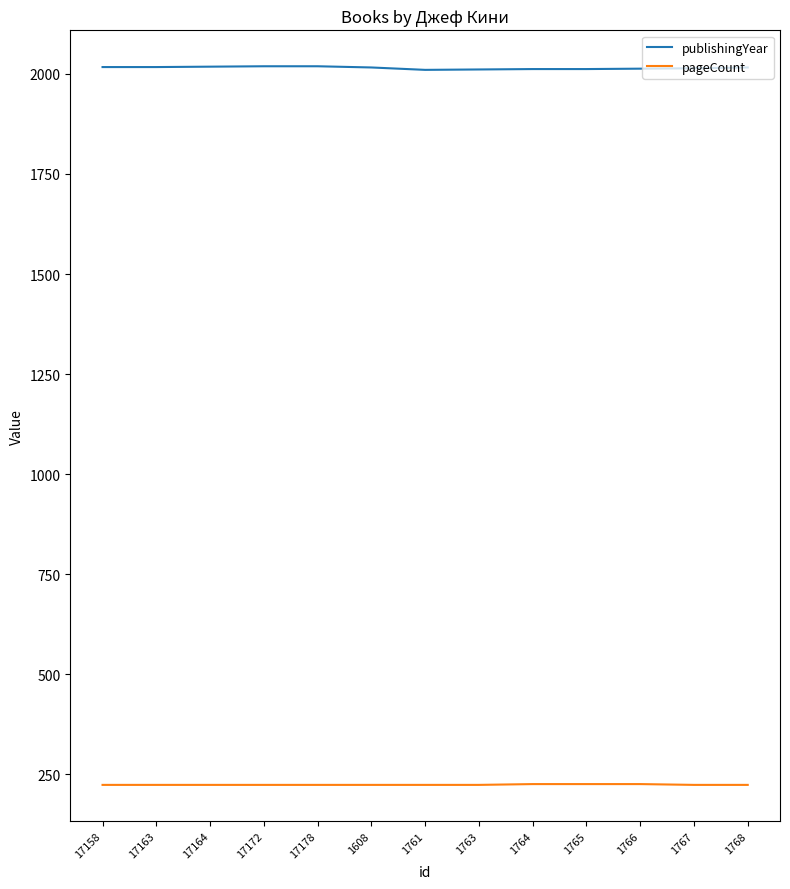

What is the spread (max minus min) of values at 17158?

1793